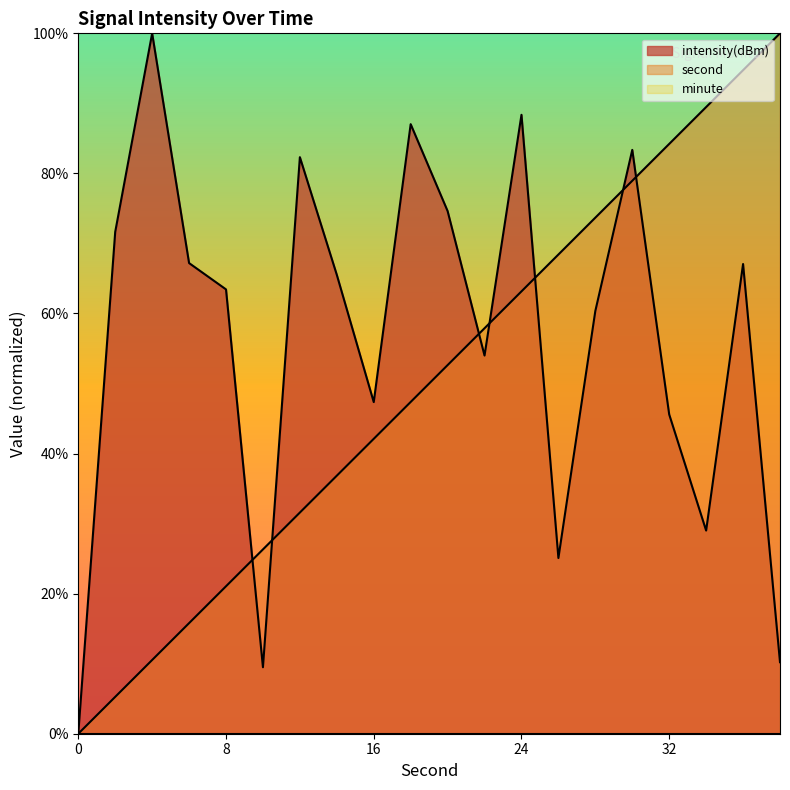

Rank the categories by intensity value from highest to lowest.

4, 24, 18, 30, 12, 20, 2, 6, 36, 14, 8, 28, 22, 16, 32, 34, 26, 38, 10, 0